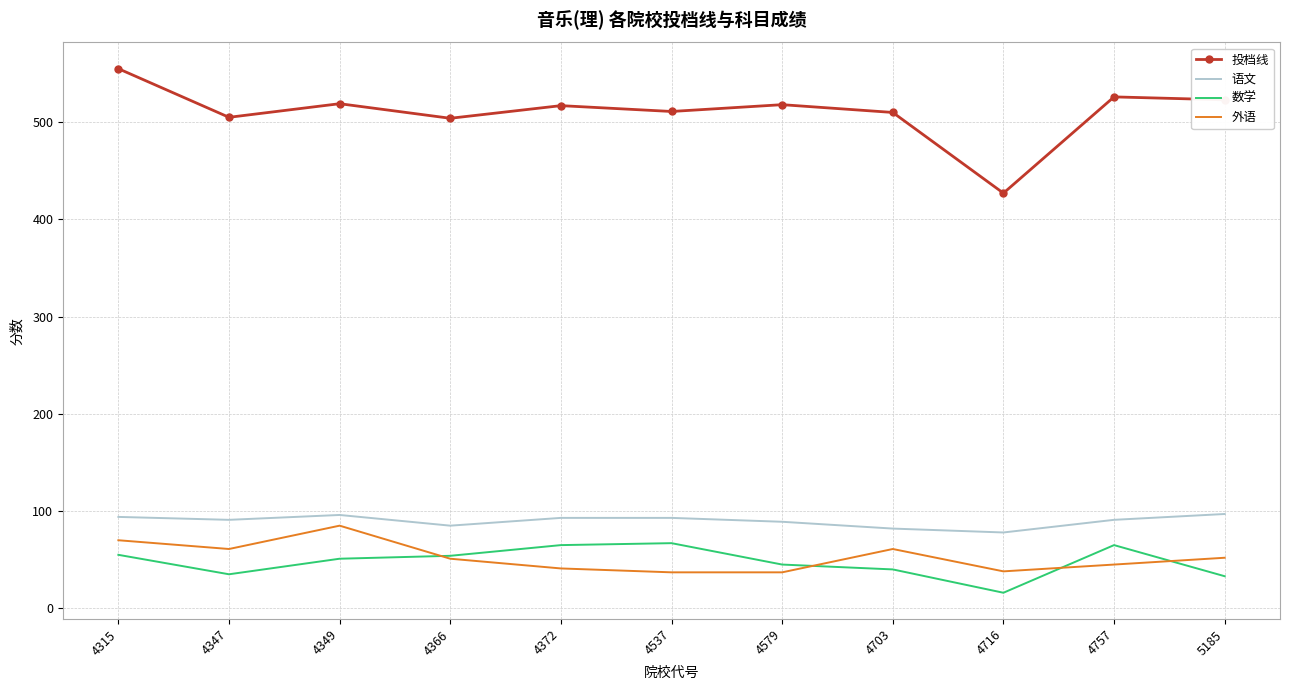

Is it true that 外语 equals 26 at 5185?

False